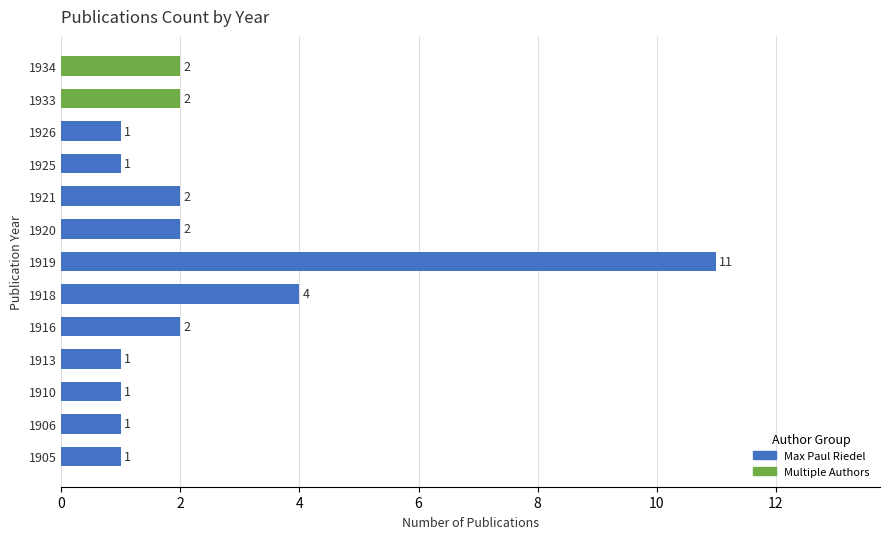

Reading top to bottom, extract all data points from this chart.

2	2	1	1	2	2	11	4	2	1	1	1	1